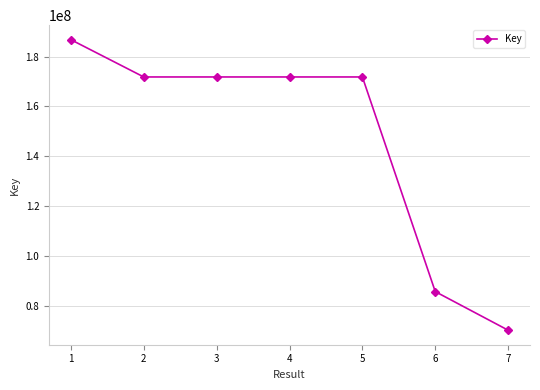

True or false: there are more than 2 points higher than both neighbors.

False